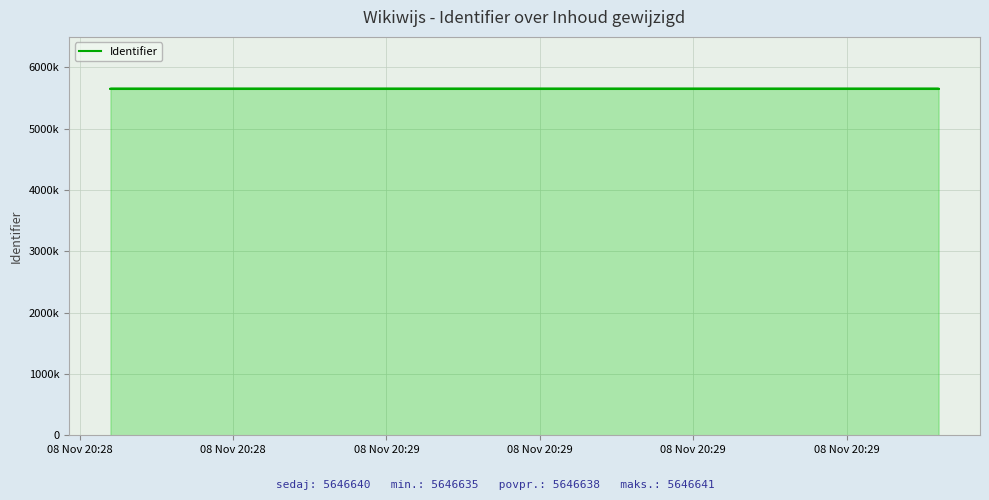

How many lines are shown in the chart?

1